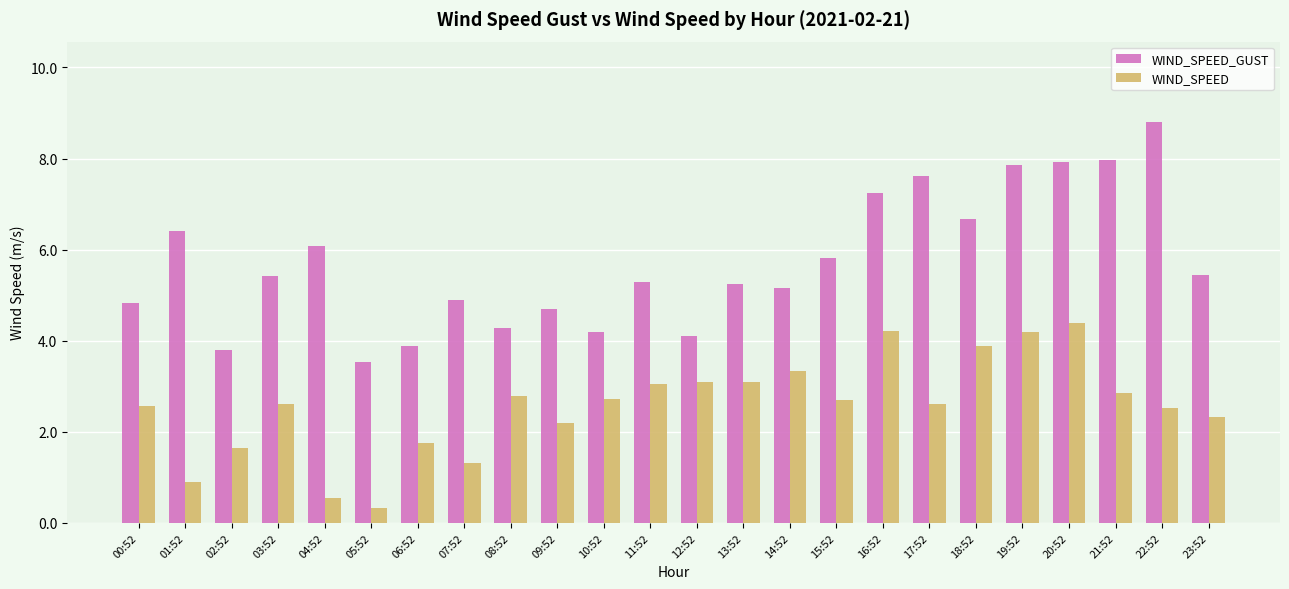

What are all the series names shown in the legend?

WIND_SPEED_GUST, WIND_SPEED